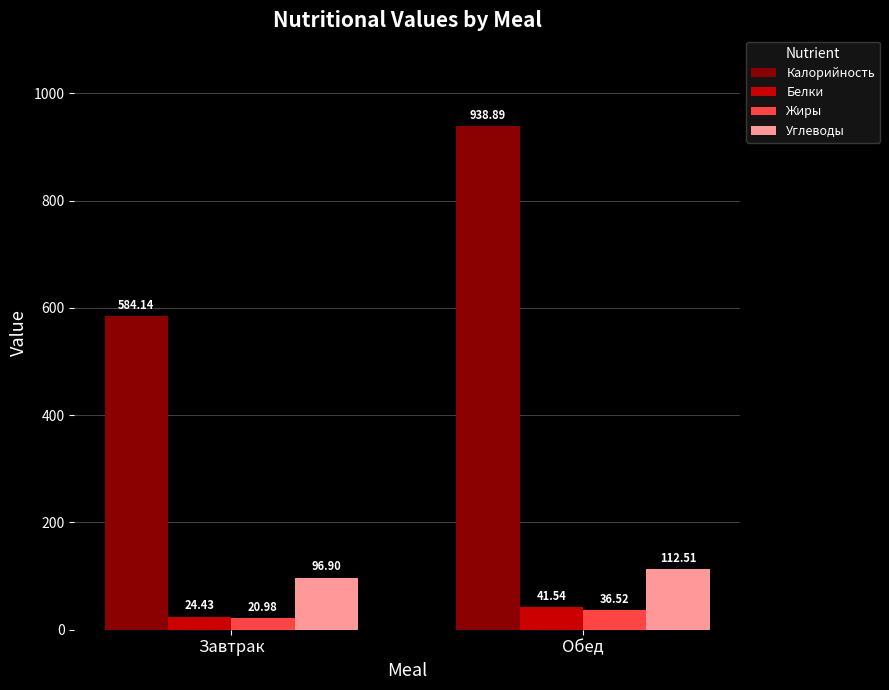

What is the difference between the highest and lowest values at Завтрак?

563.2